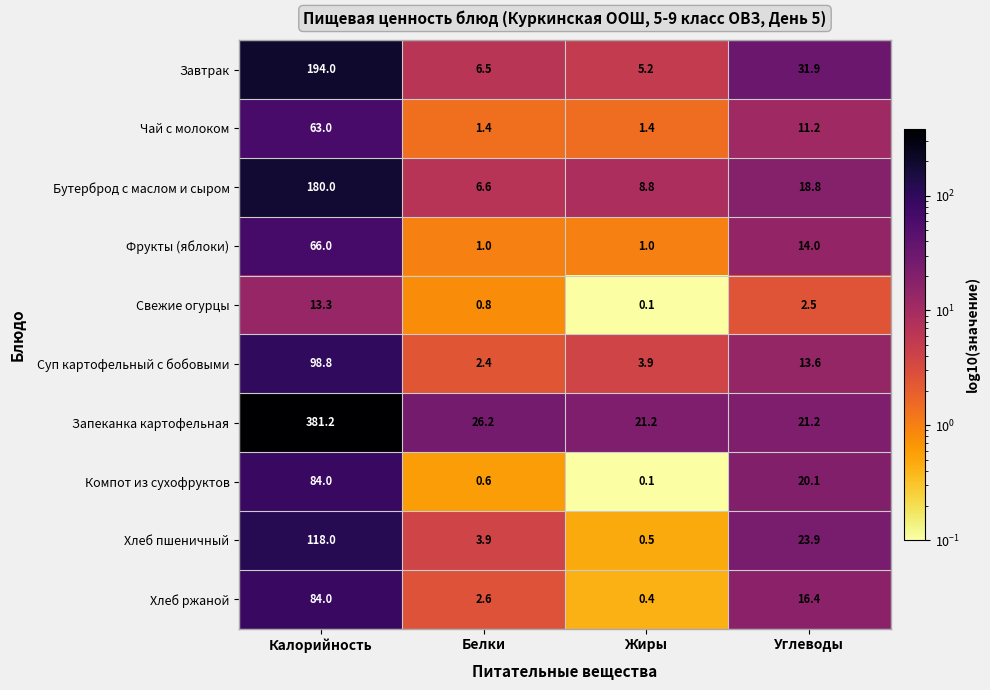

Which series has the largest range (max minus min)?

Запеканка картофельная